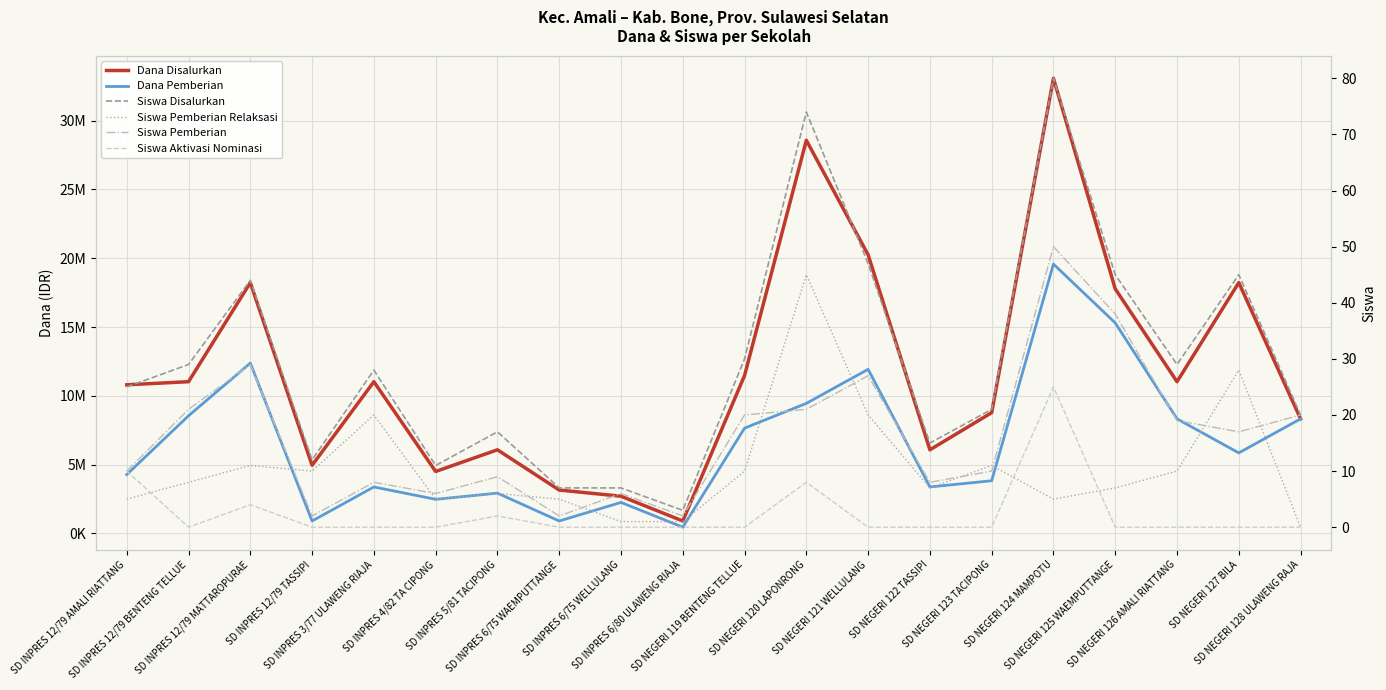

What is the greatest value displayed?

33075000